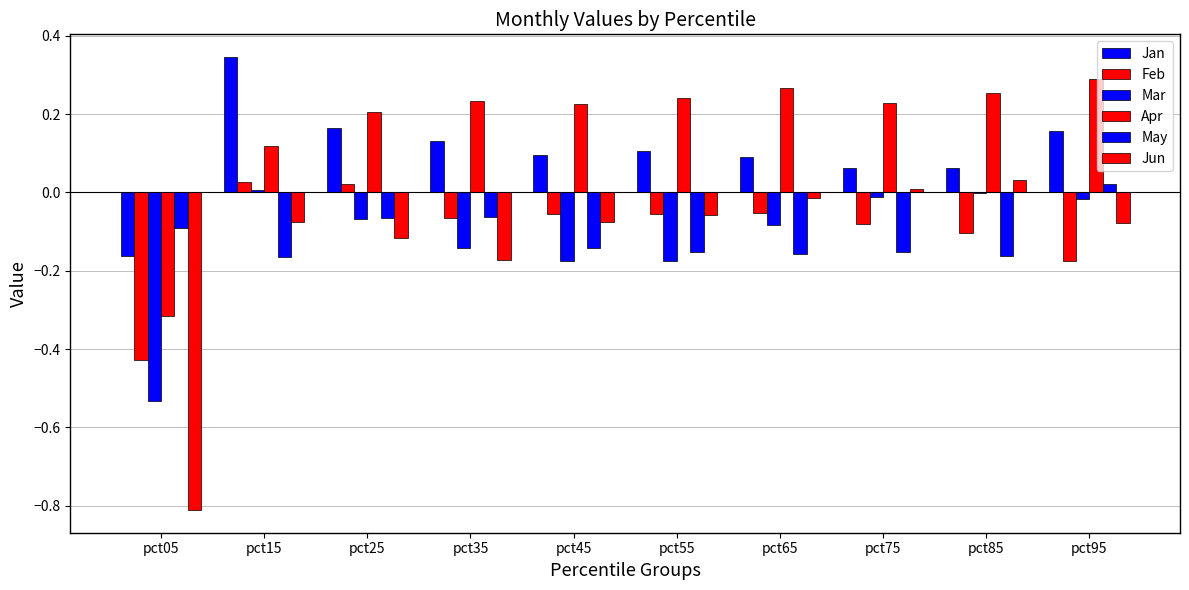

Does the chart contain stacked bars?

No